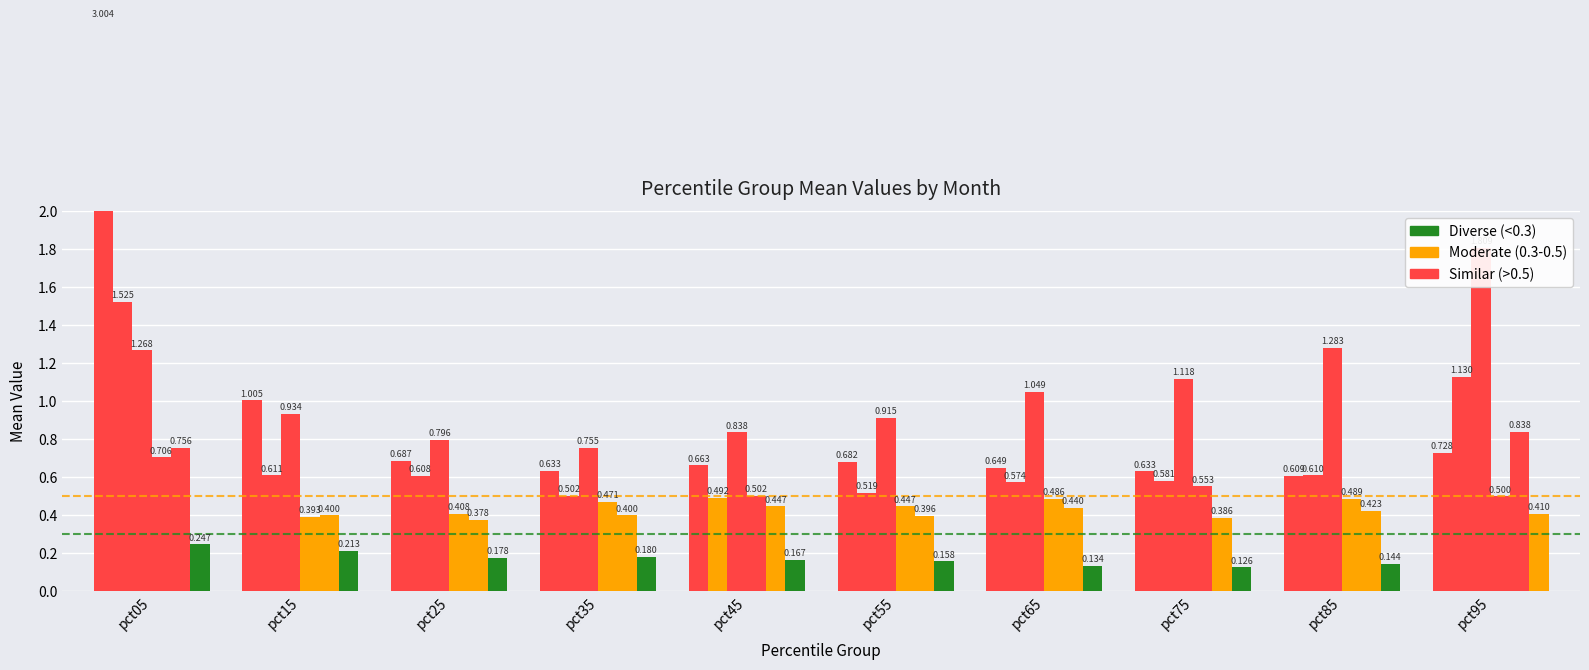

What is the value of the Jun bar at the 2nd from the left?

0.2